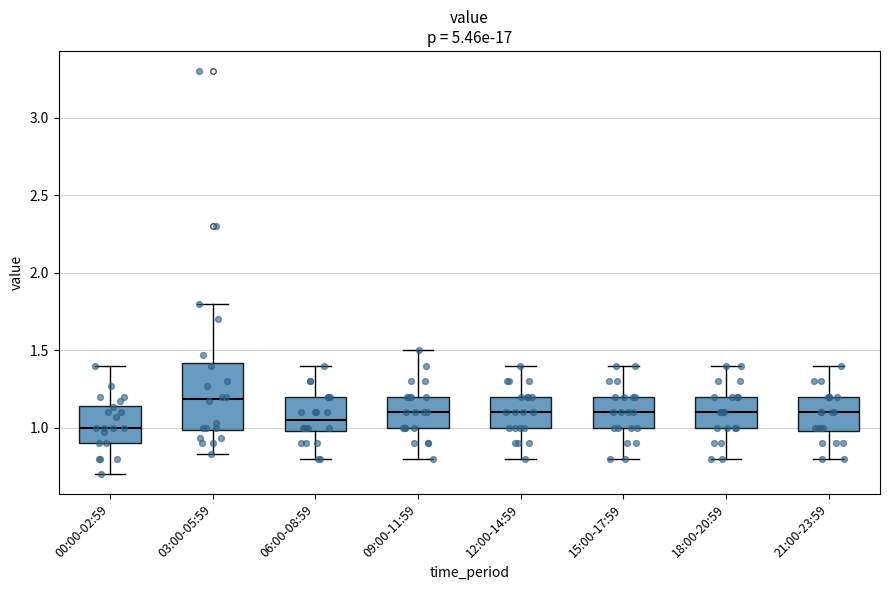

Which box has the lowest median line?

00:00-02:59